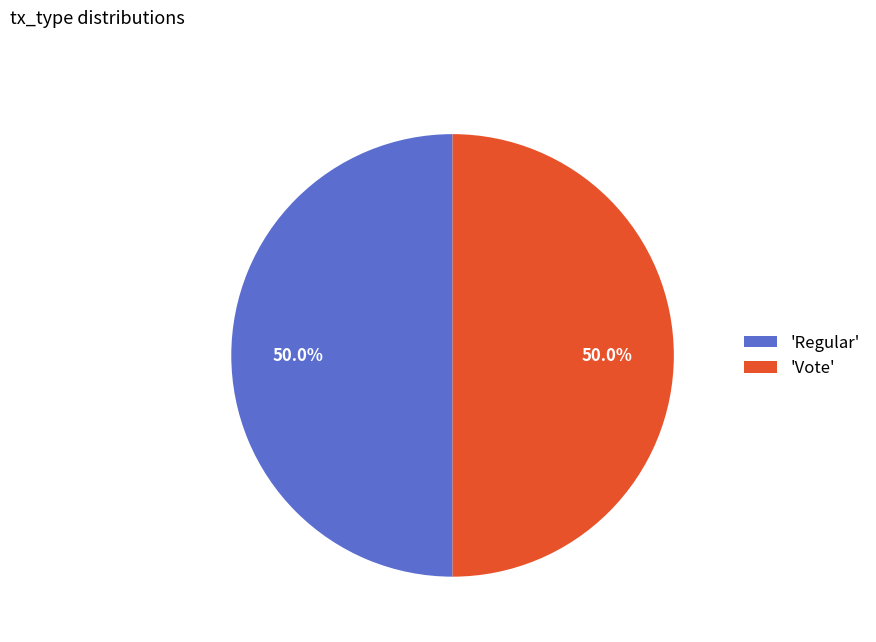

Approximately how many times larger is the value at 'Vote' compared to 'Regular'?

1.0